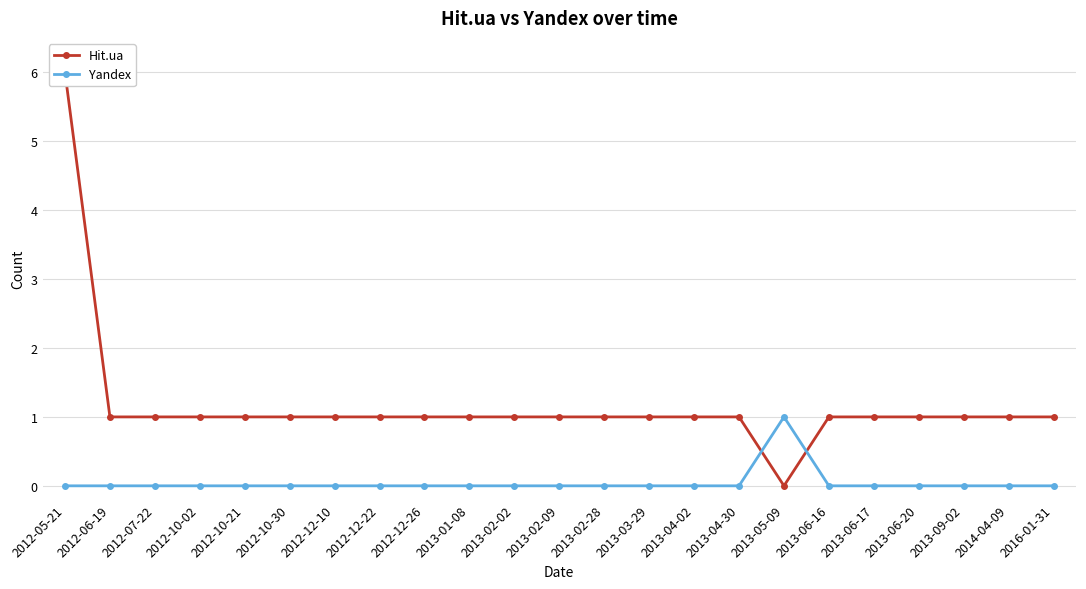

Does the chart display data point markers on the line(s)?

Yes